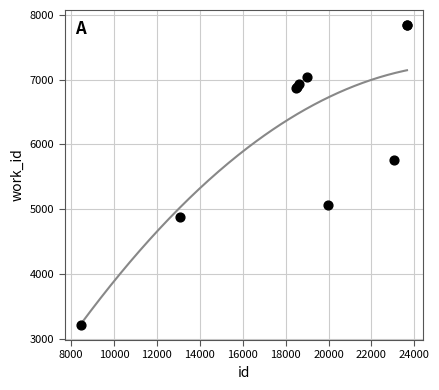

What Y value in the scatter plot is closest to 5529?

5761